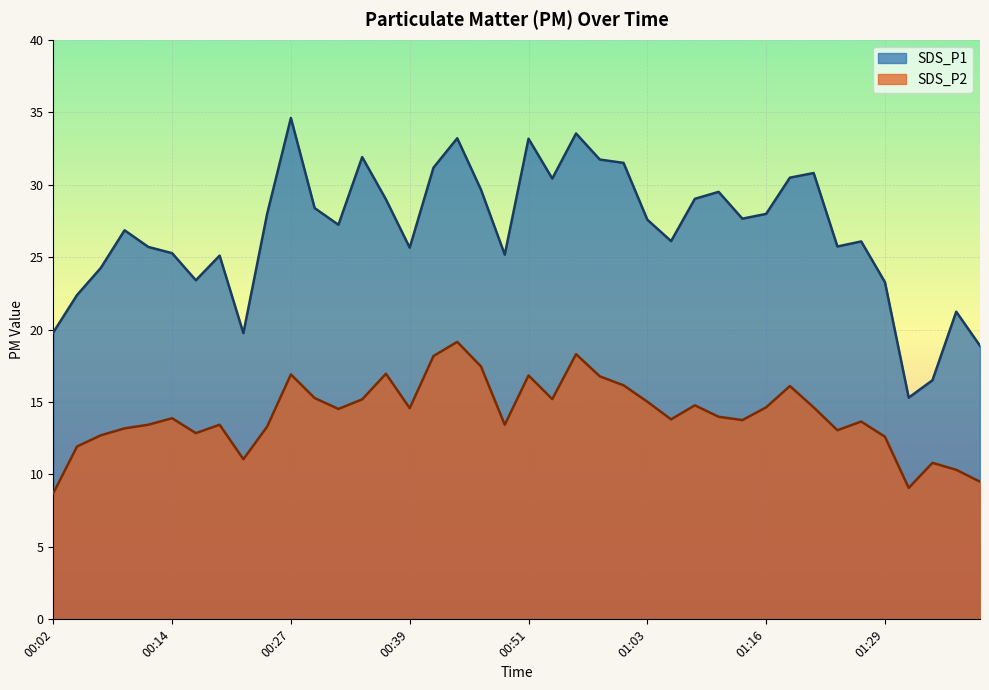

What is the label of the 11th point from the left?

00:27